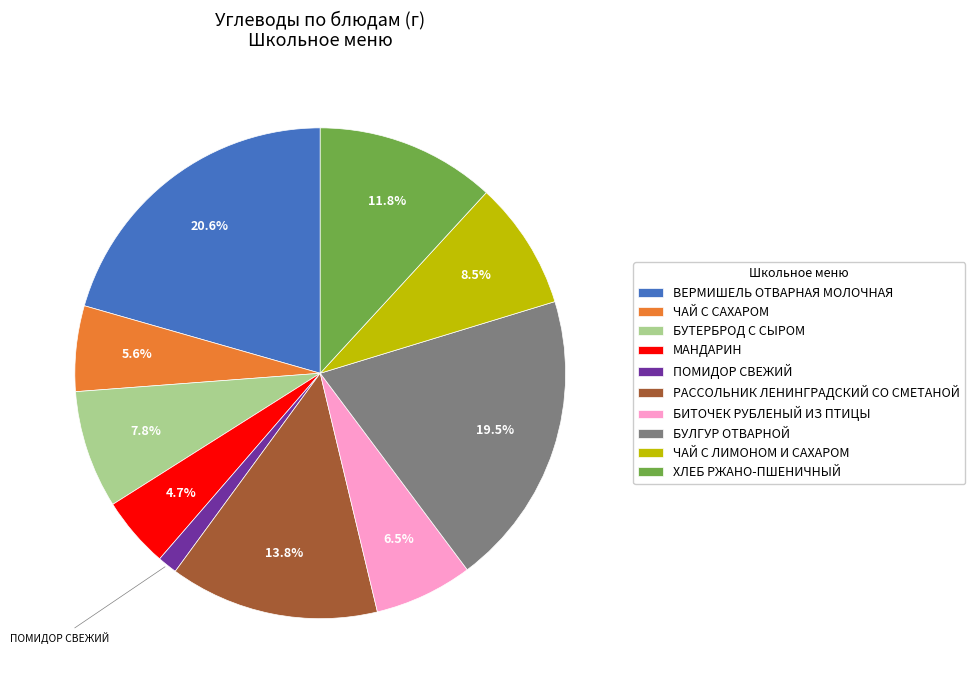

What percentage is the ЧАЙ С САХАРОМ slice, to the nearest percent?

6%